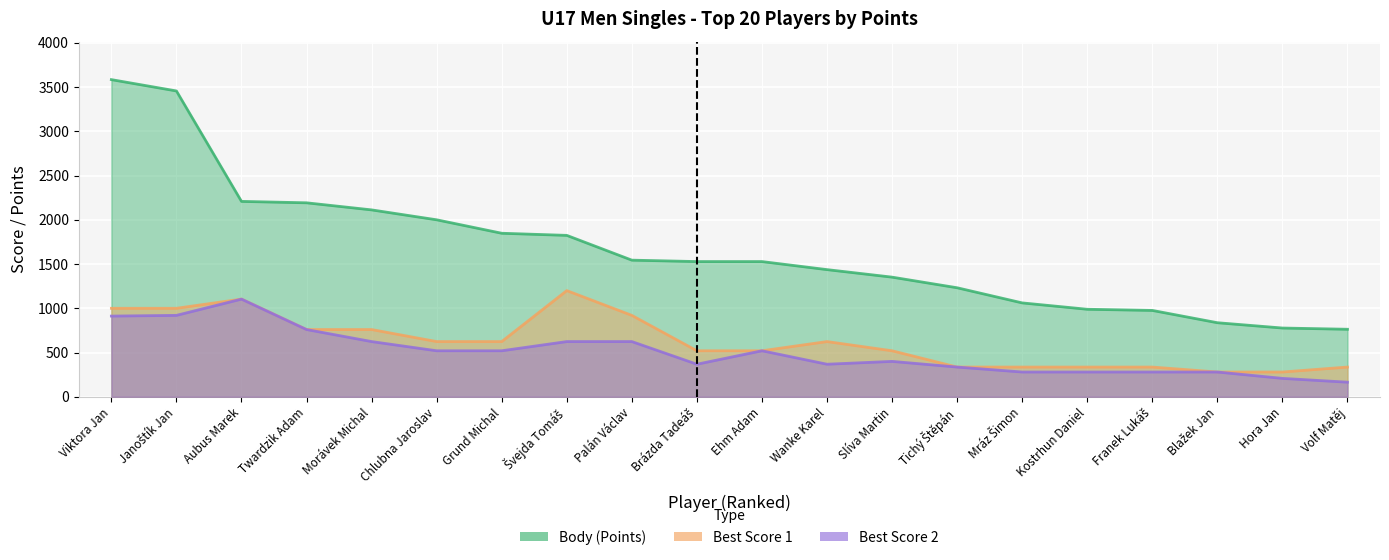

Reading left to right, transcribe all the data shown in this chart.

Body (Points): Viktora Jan=3584	Janoštík Jan=3456	Aubus Marek=2208	Twardzik Adam=2192	Morávek Michal=2112	Chlubna Jaroslav=2000	Grund Michal=1848	Švejda Tomáš=1824	Palán Václav=1544	Brázda Tadeáš=1528	Ehm Adam=1528	Wanke Karel=1437	Slíva Martin=1352	Tichý Štěpán=1232	Mráz Šimon=1061	Kostrhun Daniel=989	Franek Lukáš=976	Blažek Jan=837	Hora Jan=777	Volf Matěj=763
Best Score 1: Viktora Jan=1000	Janoštík Jan=1000	Aubus Marek=1104	Twardzik Adam=760	Morávek Michal=760	Chlubna Jaroslav=624	Grund Michal=624	Švejda Tomáš=1200	Palán Václav=920	Brázda Tadeáš=520	Ehm Adam=520	Wanke Karel=624	Slíva Martin=520	Tichý Štěpán=336	Mráz Šimon=336	Kostrhun Daniel=336	Franek Lukáš=336	Blažek Jan=280	Hora Jan=280	Volf Matěj=336
Best Score 2: Viktora Jan=912	Janoštík Jan=920	Aubus Marek=1104	Twardzik Adam=760	Morávek Michal=624	Chlubna Jaroslav=520	Grund Michal=520	Švejda Tomáš=624	Palán Václav=624	Brázda Tadeáš=368	Ehm Adam=520	Wanke Karel=368	Slíva Martin=400	Tichý Štěpán=336	Mráz Šimon=280	Kostrhun Daniel=280	Franek Lukáš=280	Blažek Jan=280	Hora Jan=208	Volf Matěj=165